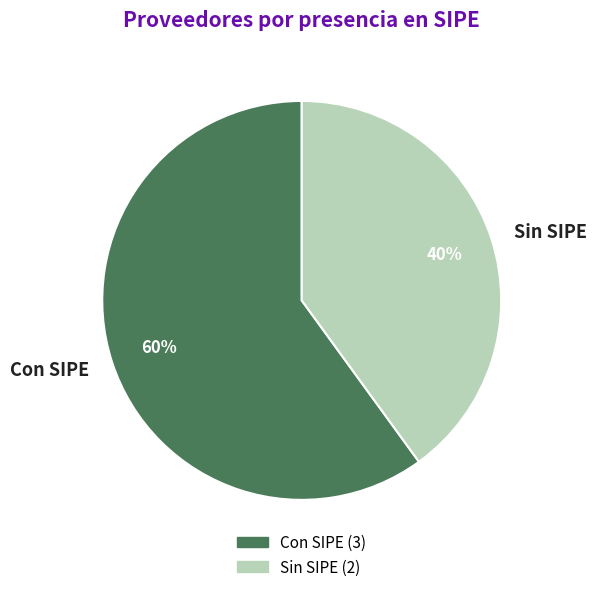

Is there any slice that represents more than half of the pie?

Yes